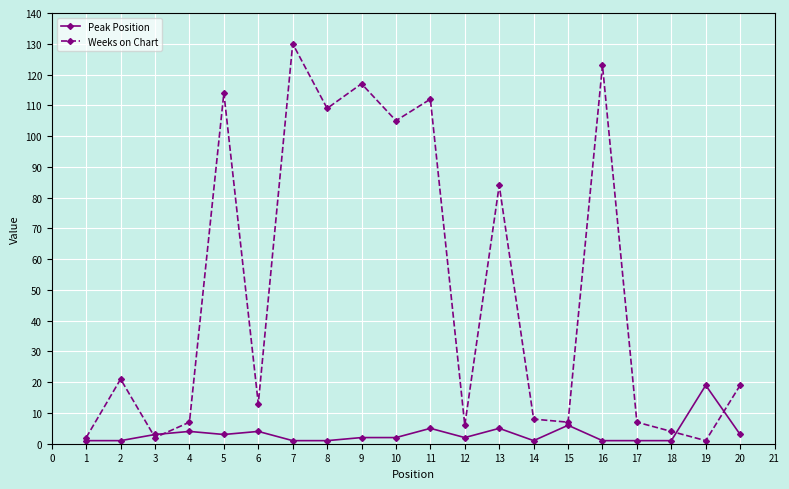

The Peak Position series shows 1 at 16. True or false?

True